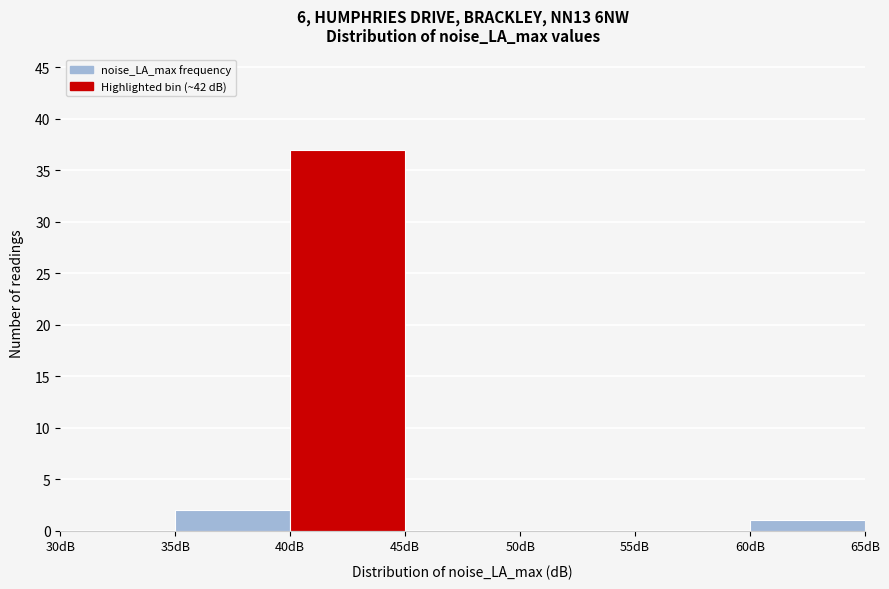

How tall is the bar that spans 35 to 40 on the x-axis? The values are not printed on the chart, so give them approximately, as read against the axis.

2